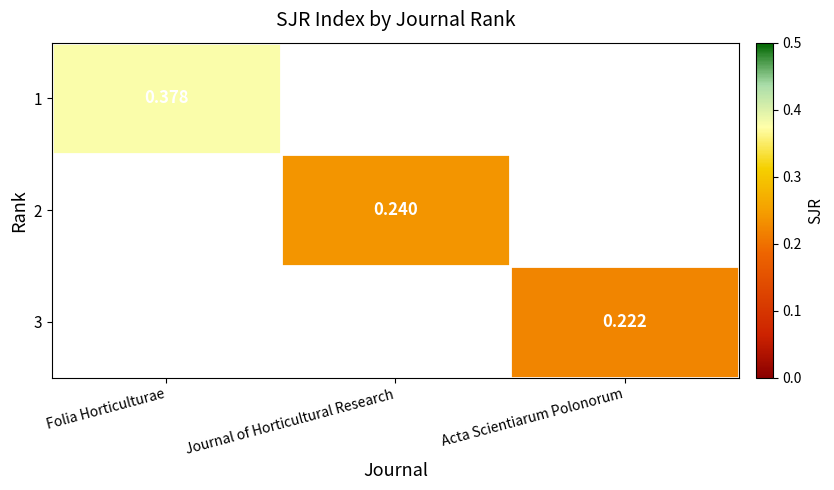

Which series has the largest range (max minus min)?

1